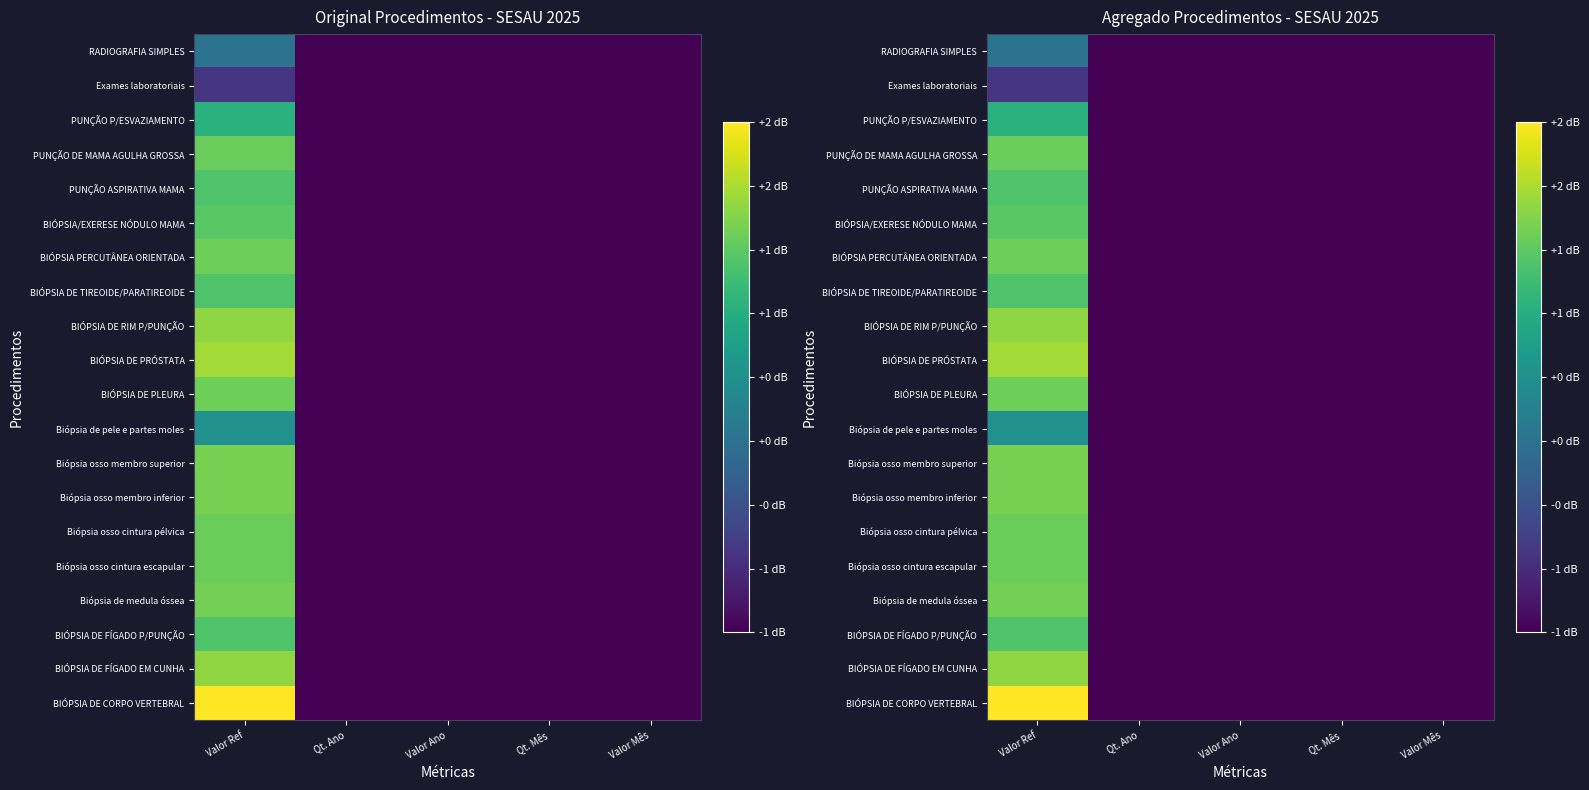

Is the value of PUNÇÃO P/ESVAZIAMENTO at Qt. Mês greater than the value of BIÓPSIA DE FÍGADO P/PUNÇÃO at Valor Ano?

No